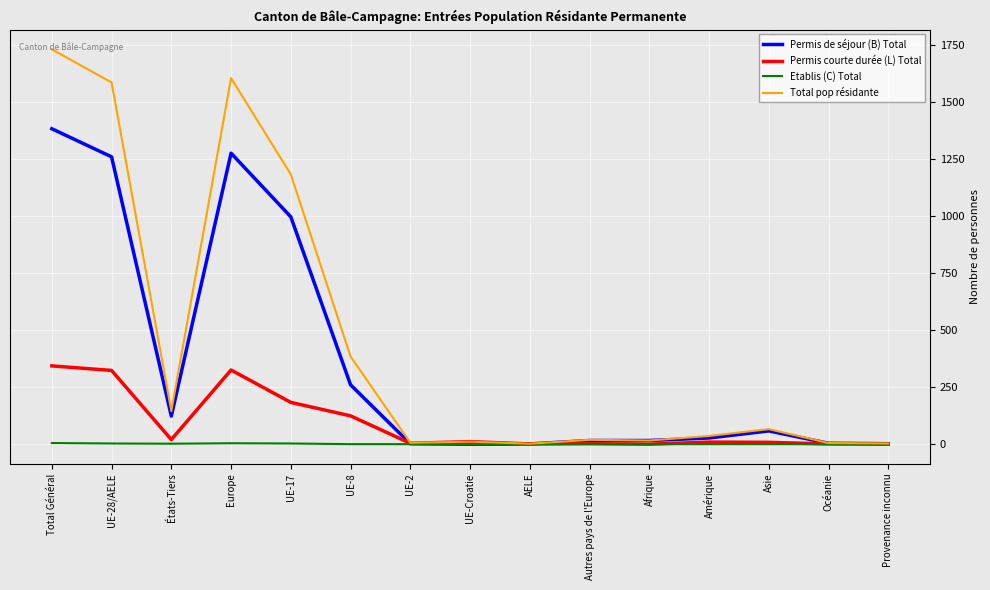

Rank the series by their average value, from highest to lowest.

Total pop résidante, Permis de séjour (B) Total, Permis courte durée (L) Total, Etablis (C) Total